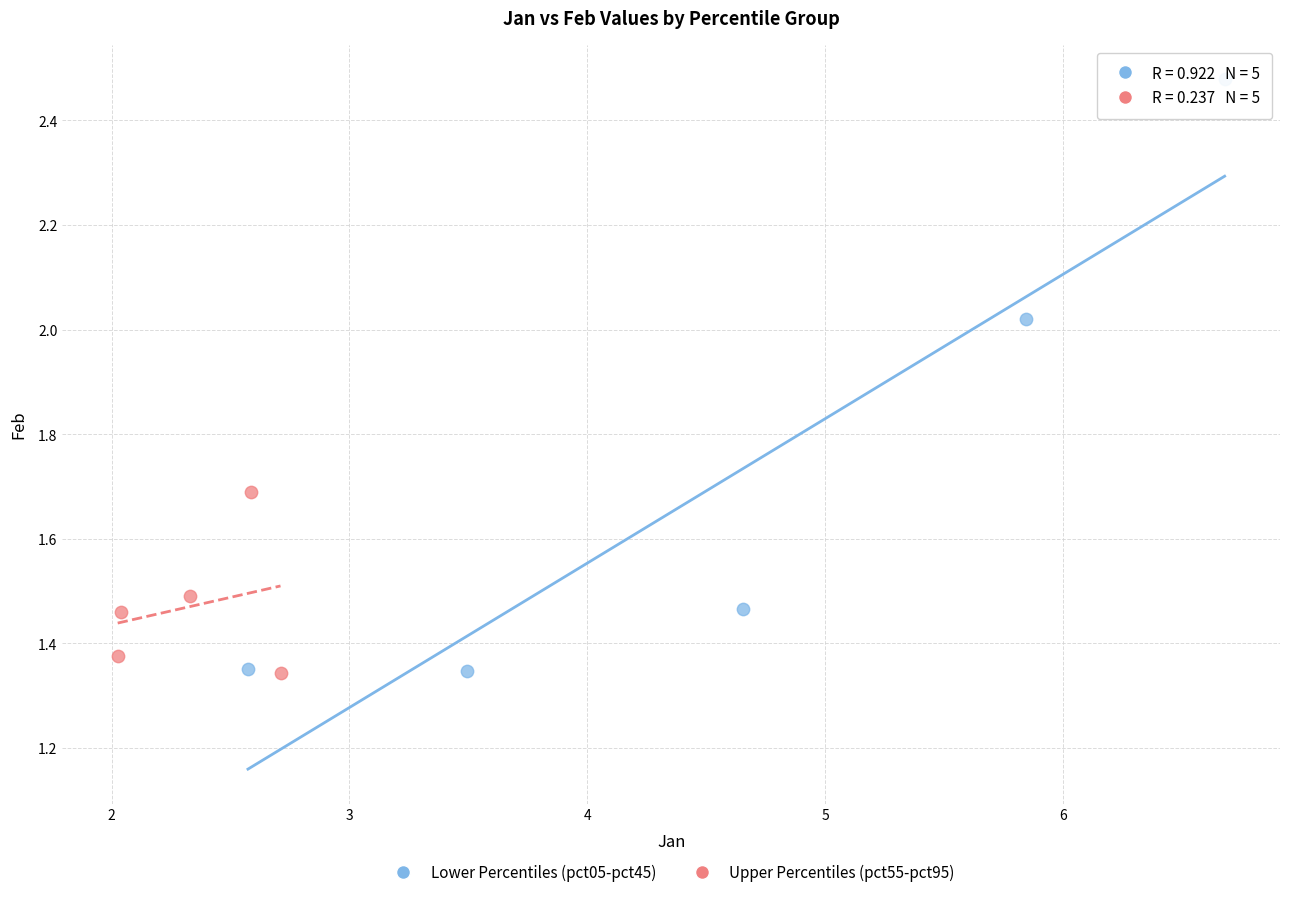

Which series has the widest spread of Y values?

Lower Percentiles (pct05-pct45)